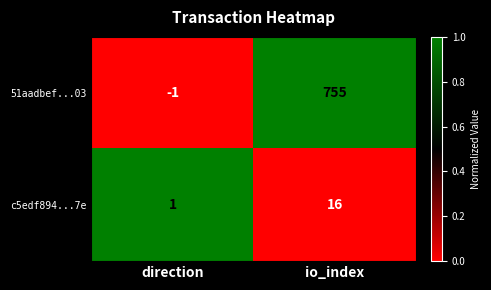

What is the spread (max minus min) of values at io_index?

739